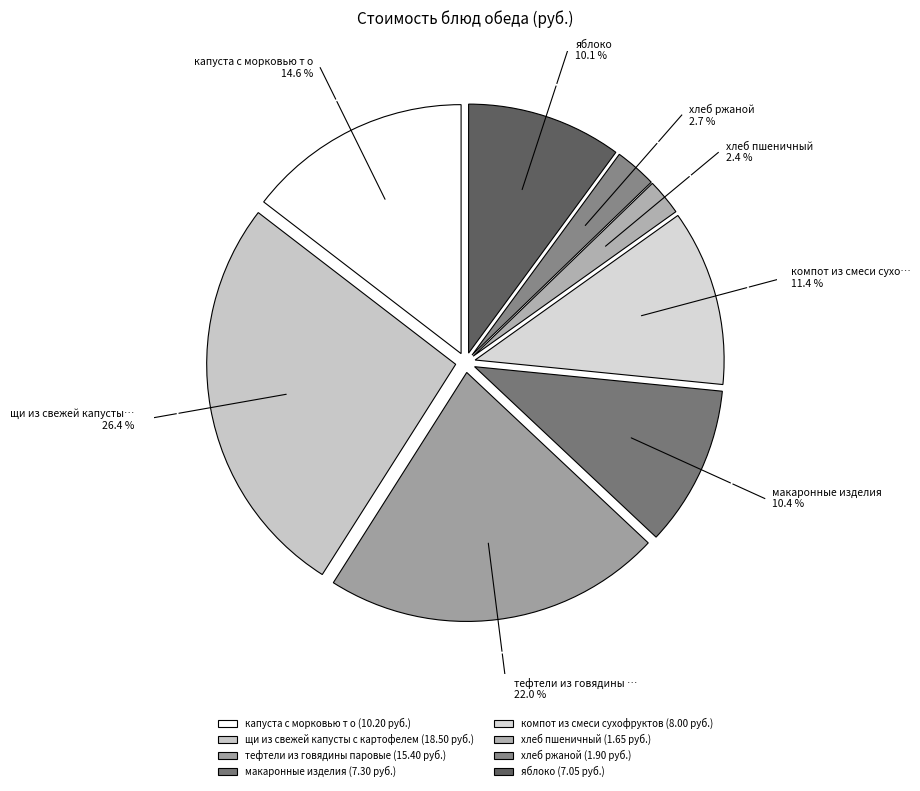

Count the number of slices in the pie.

8